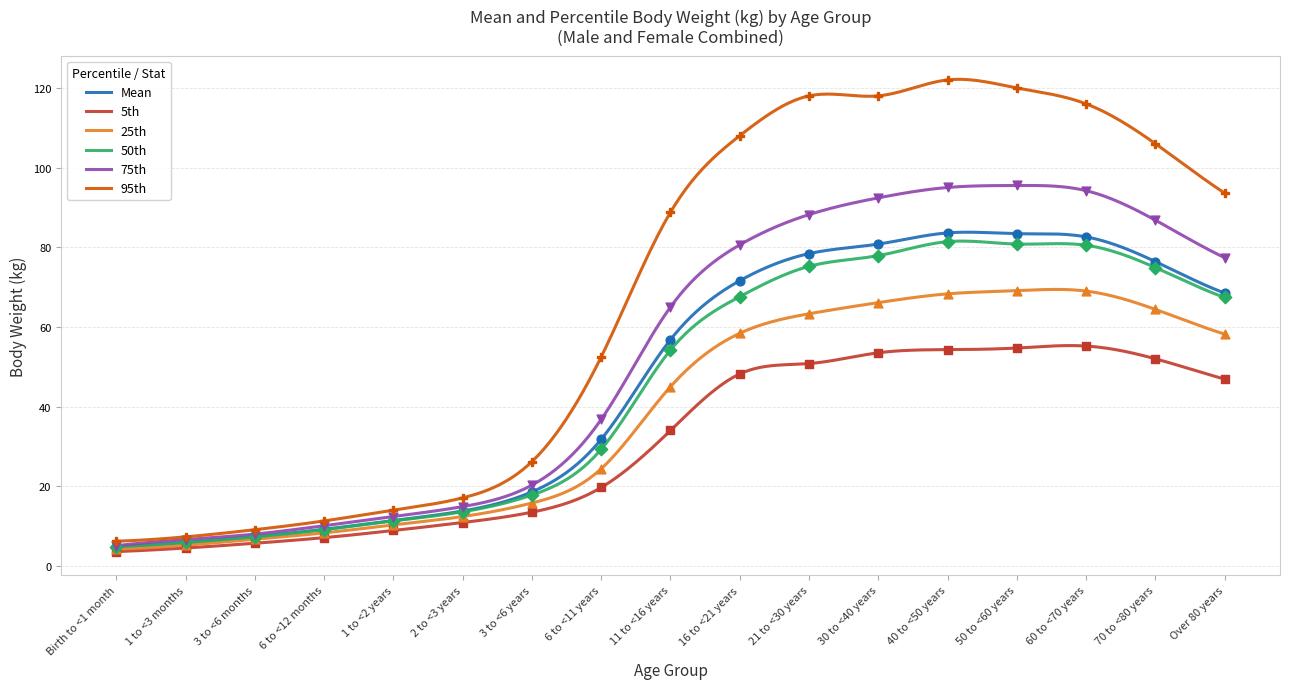

At how many categories does at least one series exceed 27?

10